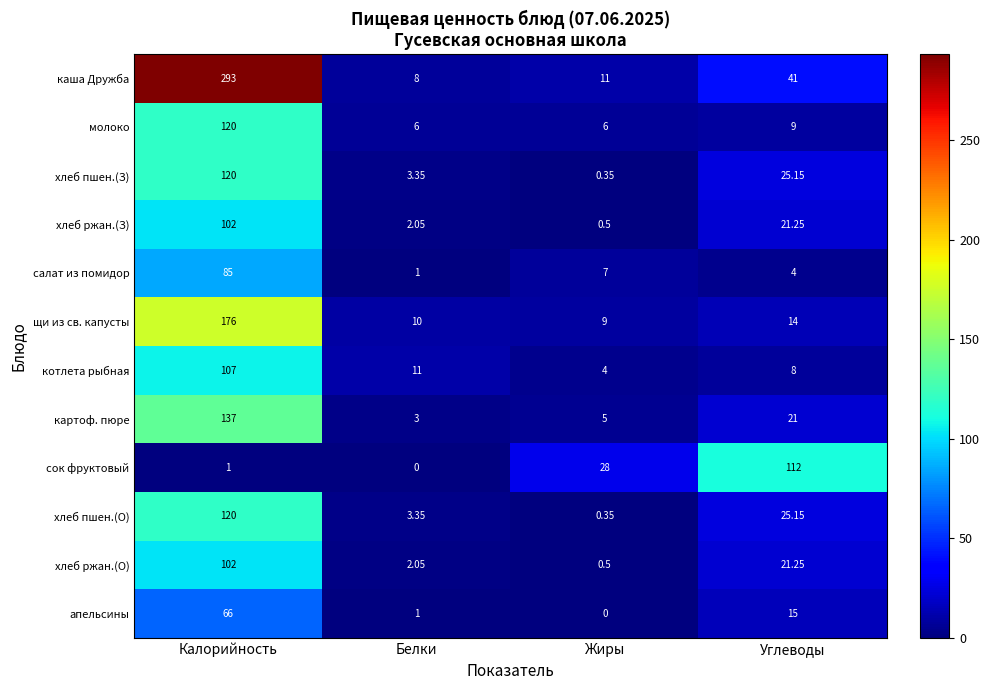

Which series has the largest total across all categories?

каша Дружба